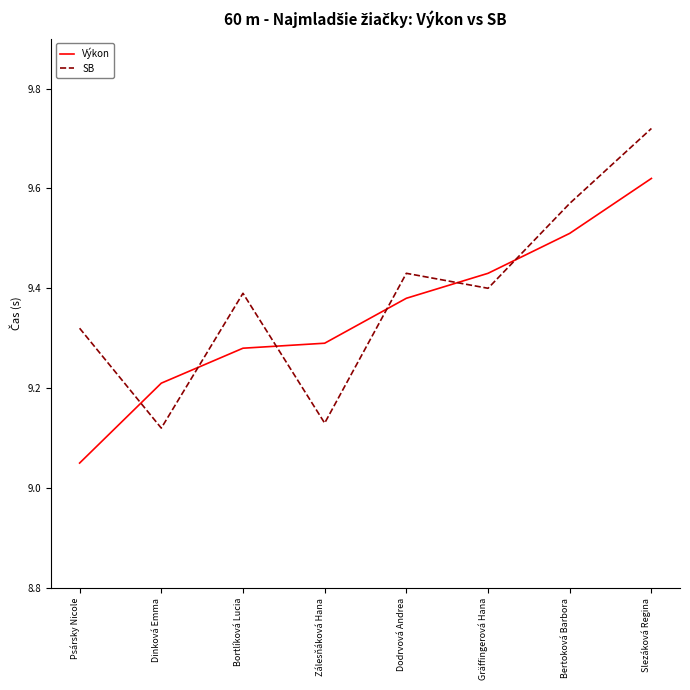

What is the approximate value of Výkon at Dinková Emma?

9.2